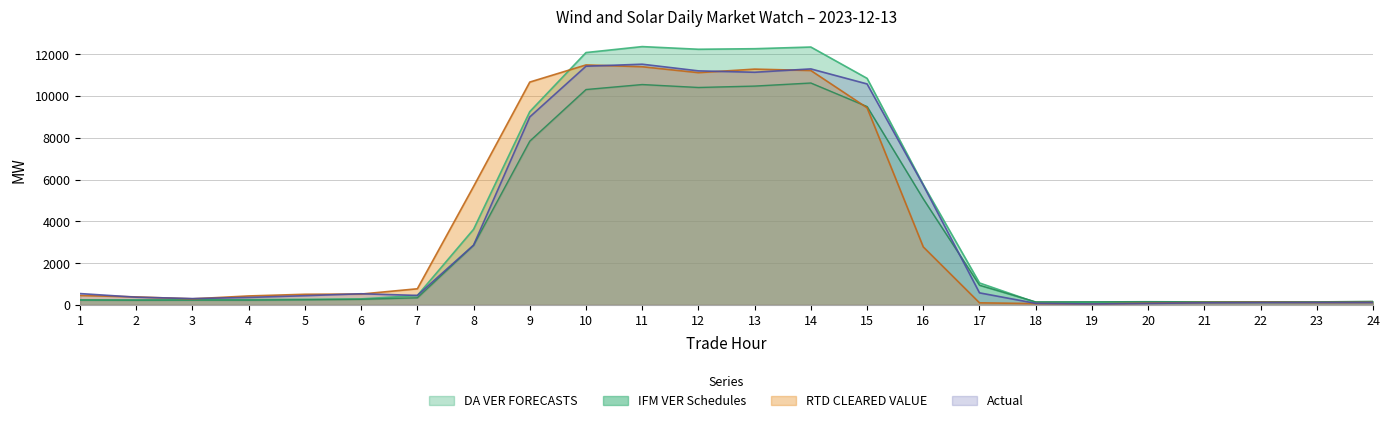

Where is the first local minimum for IFM VER Schedules?

2